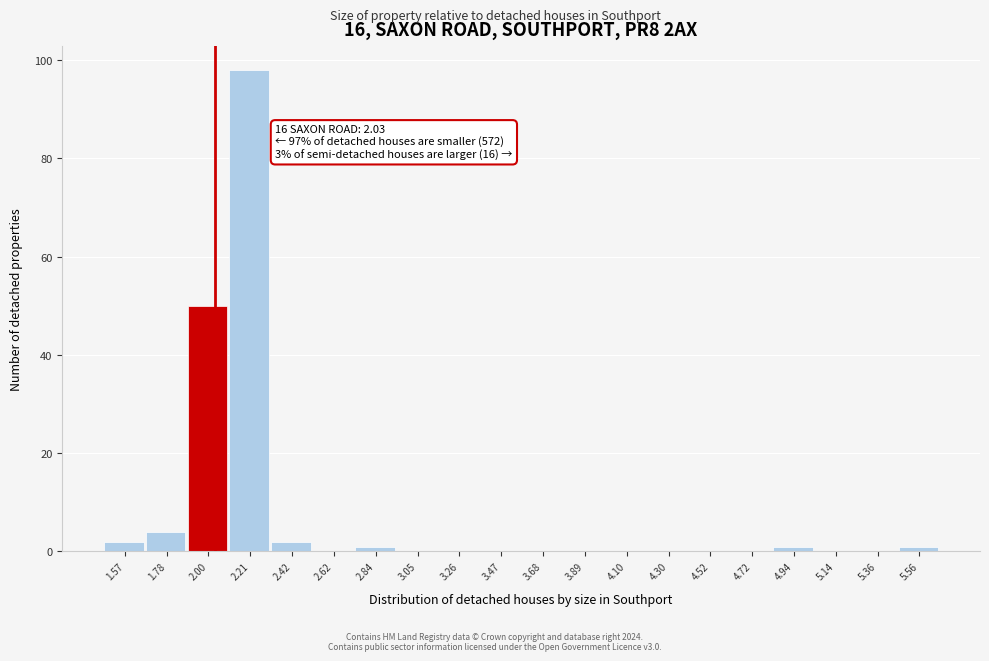

Over which range of the x-axis is the bar tallest?

2.10 to 2.31